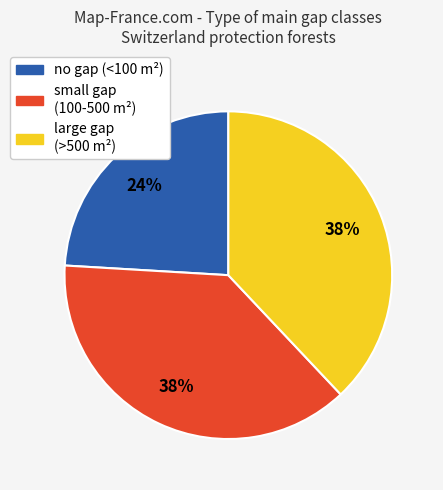

To the nearest percent, what is the average slice percentage?

33%